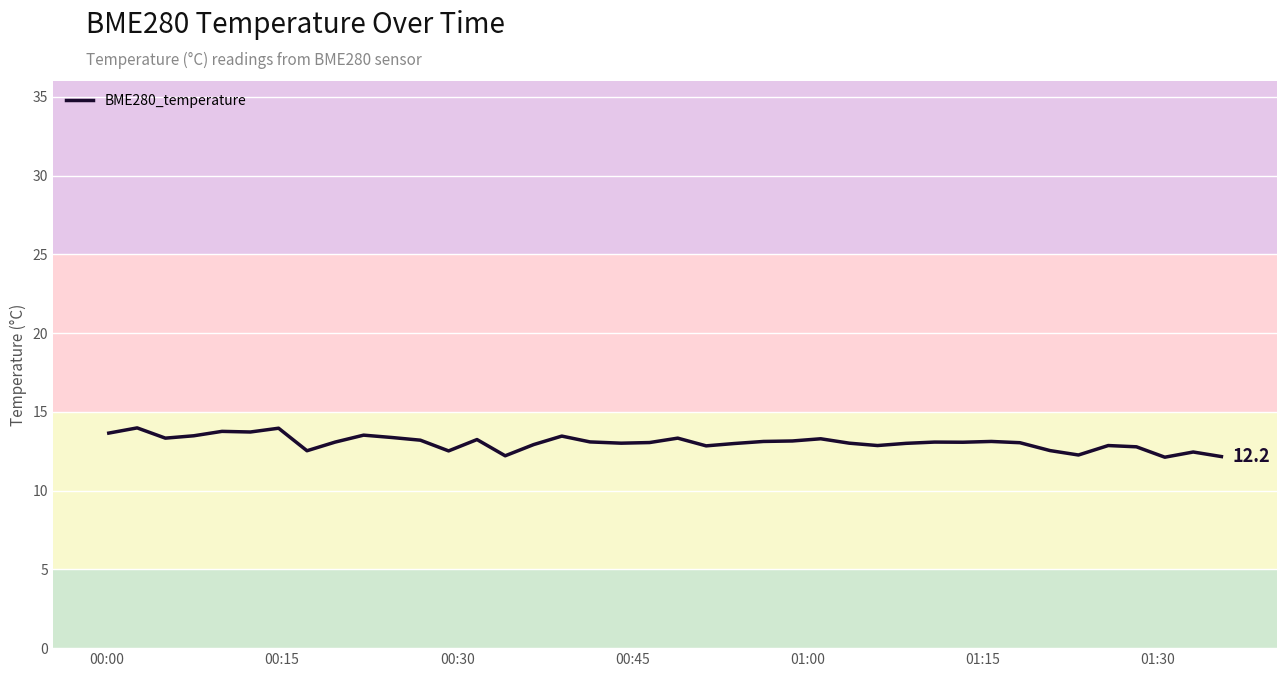

What is the smallest value displayed?

12.1